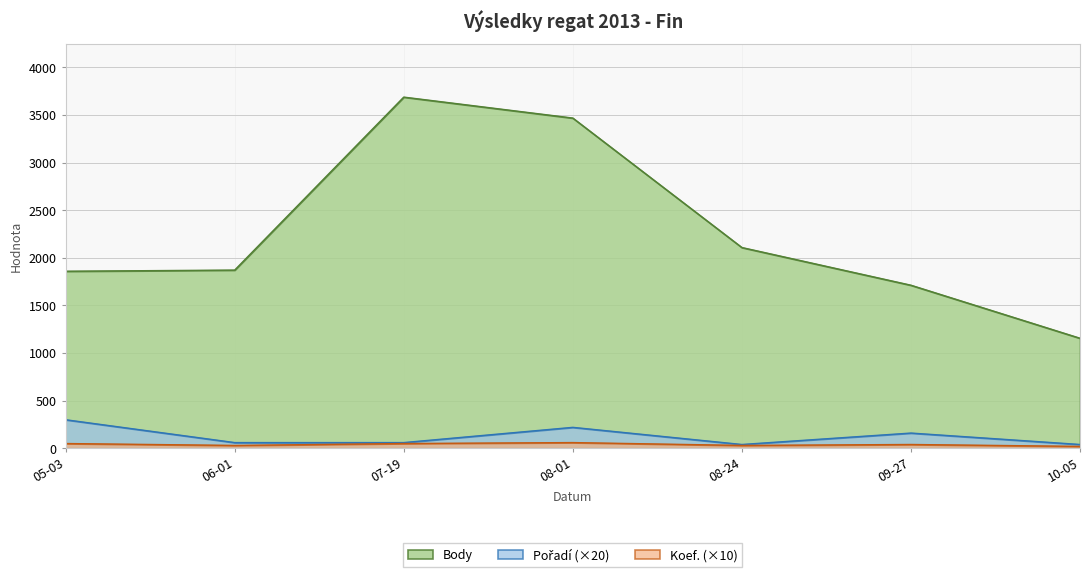

Read the Body value at 06-01, to the nearest 100.

1900